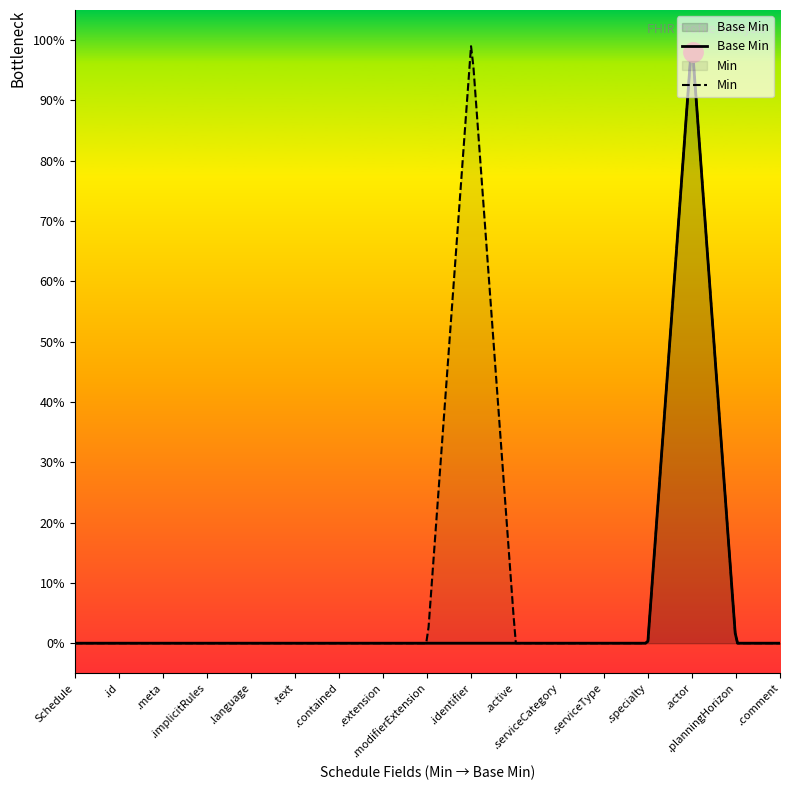

What is the greatest value displayed?

1